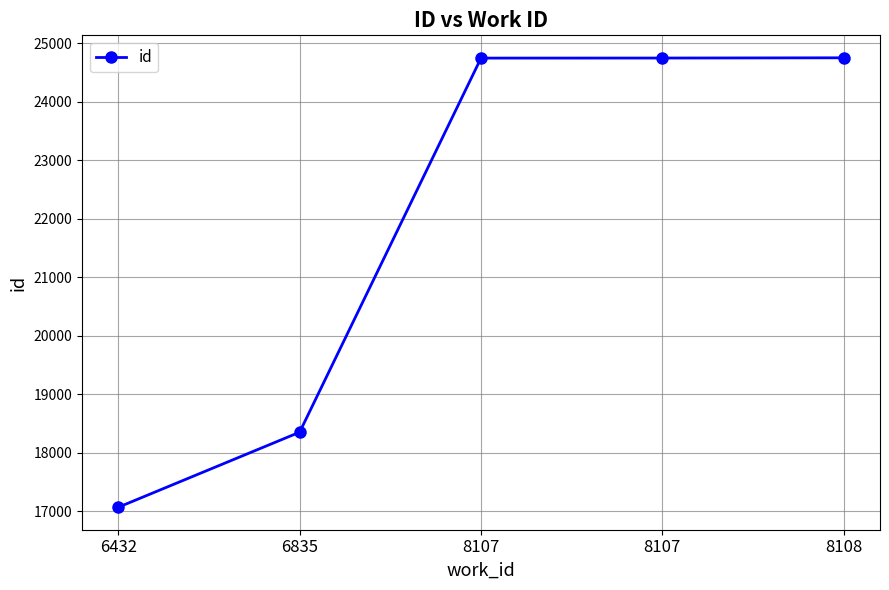

Which category has the lowest value across all series?

6432